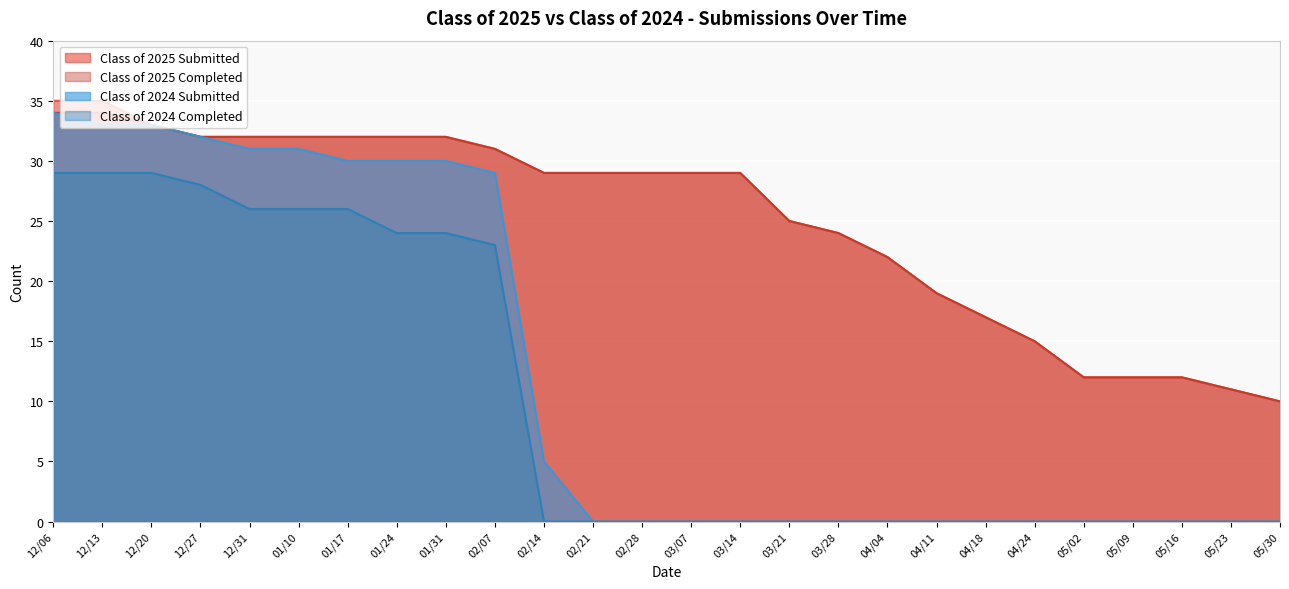

The Class of 2024 Completed series shows -17 at 02/21. True or false?

False